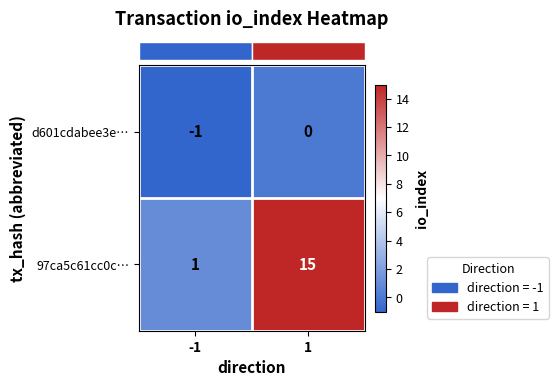

How many data points does each series have?

2